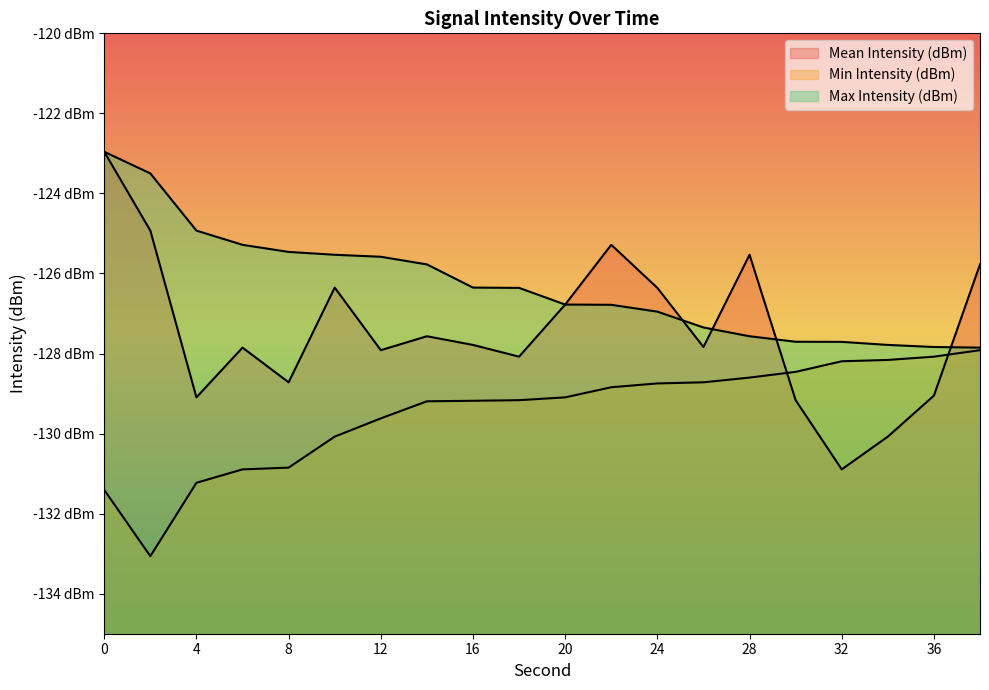

List the series in order of their overall mean, highest first.

Max Intensity (dBm), Mean Intensity (dBm), Min Intensity (dBm)